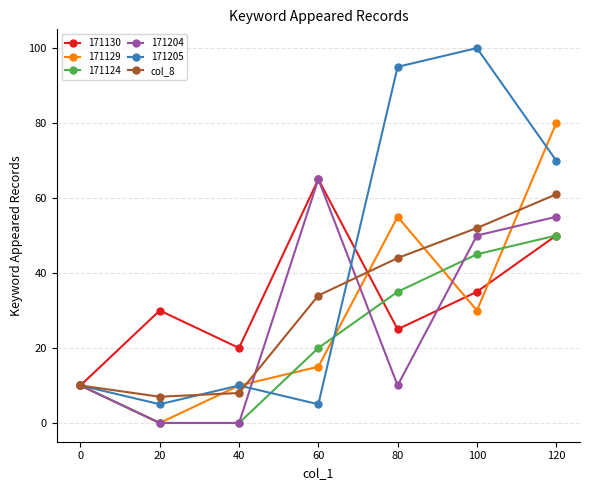

How many lines are shown in the chart?

6